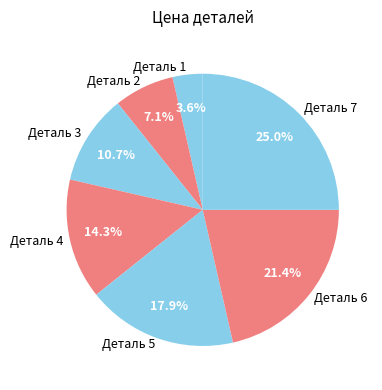

To the nearest percent, what portion does Деталь 5 represent?

18%